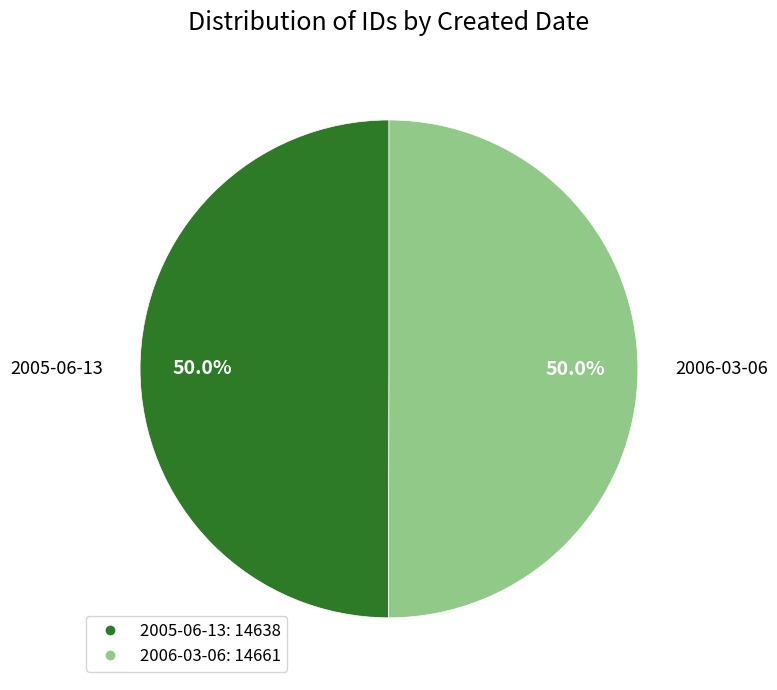

Is the sum of 2006-03-06 and 2005-06-13 greater than half?

Yes